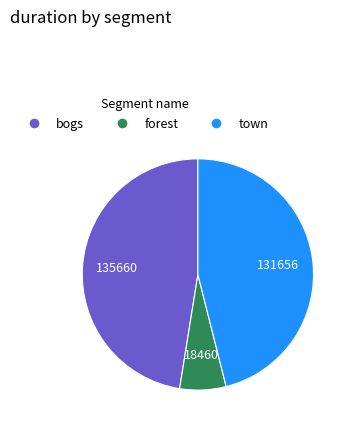

Is there any slice that represents more than half of the pie?

No